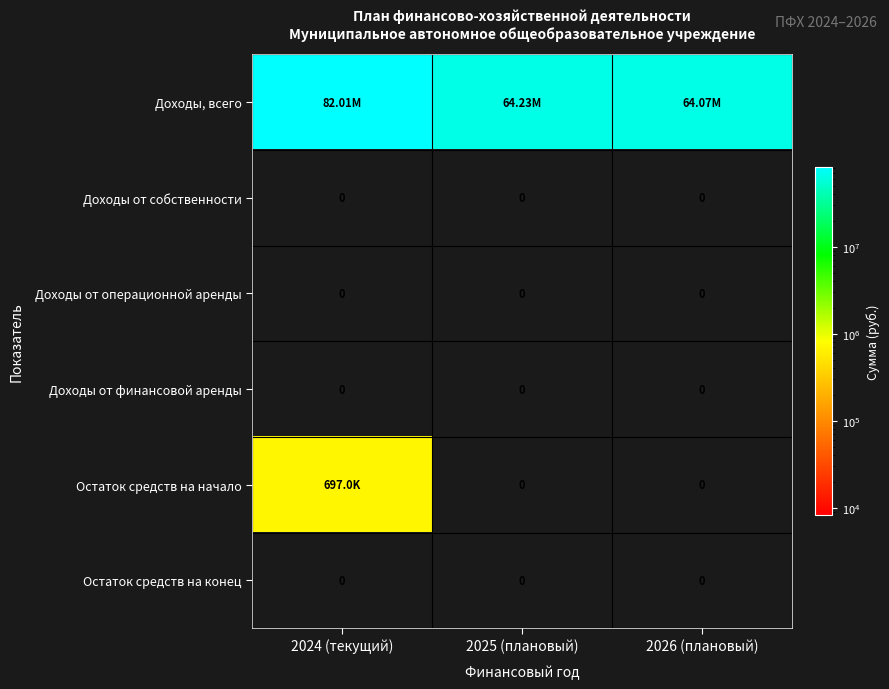

Is the value of Доходы от собственности at 2024 (текущий) greater than the value of Доходы от операционной аренды at 2026 (плановый)?

No